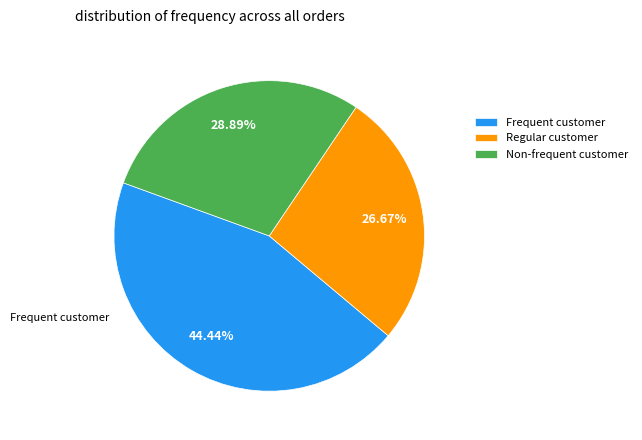

Is the sum of Regular customer and Non-frequent customer greater than half?

Yes